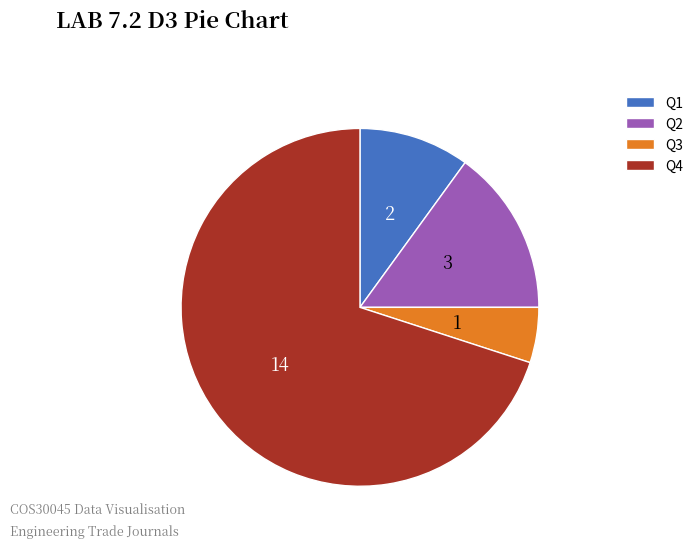

What is the largest slice in the pie chart?

Q4